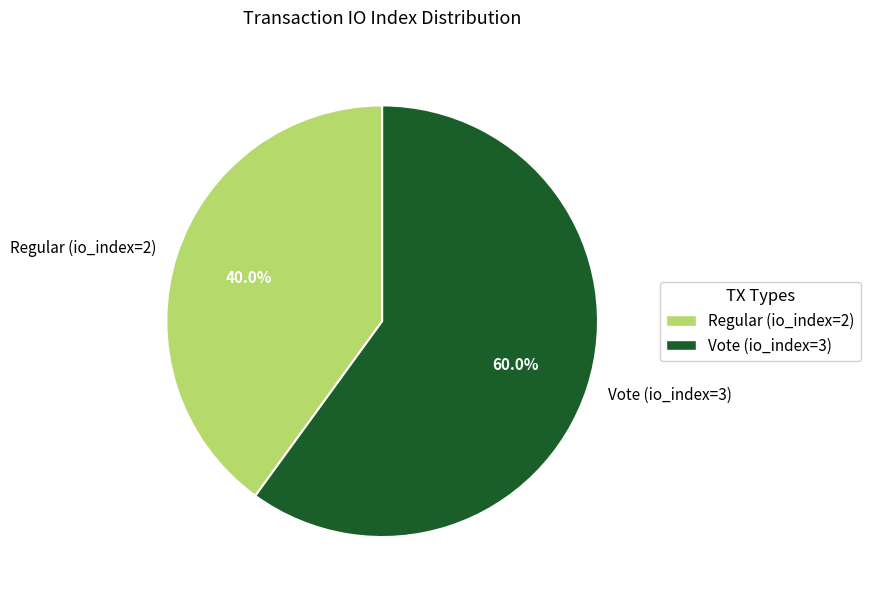

Which category has the biggest portion of the pie?

Vote (io_index=3)